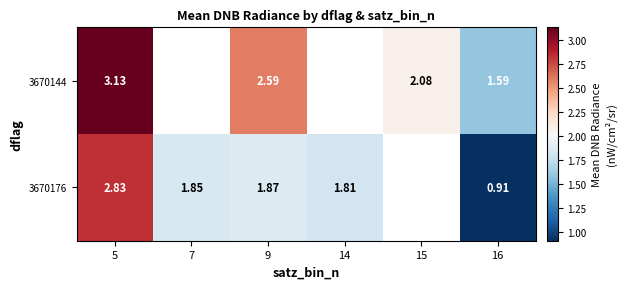

What is the difference between the maximum and minimum values in the 3670176 series?

1.9